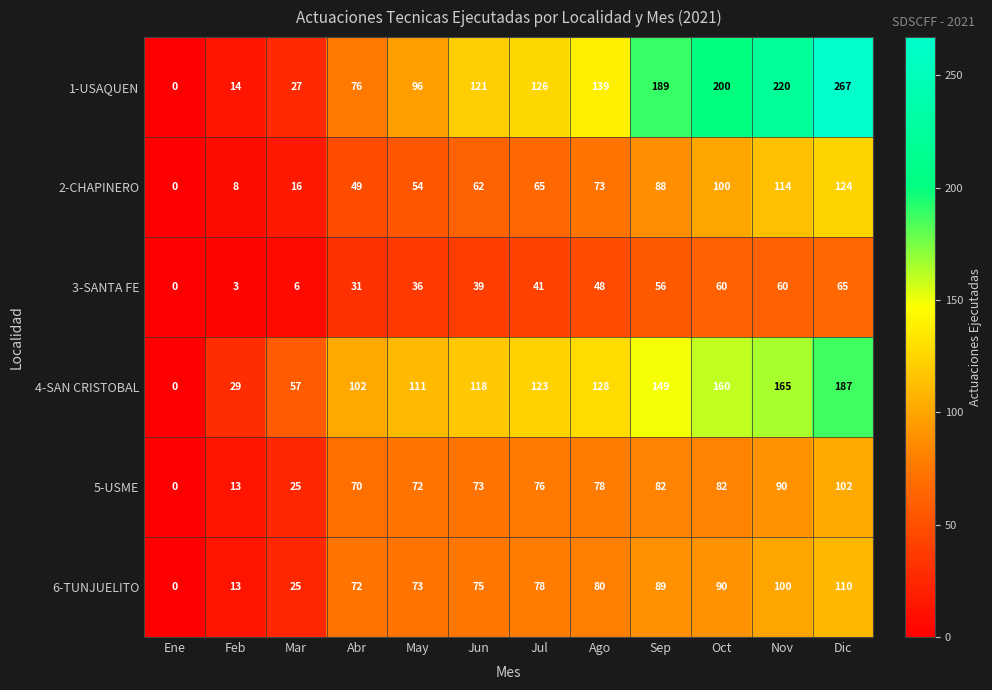

The value of 3-SANTA FE at Oct is 93. True or false?

False